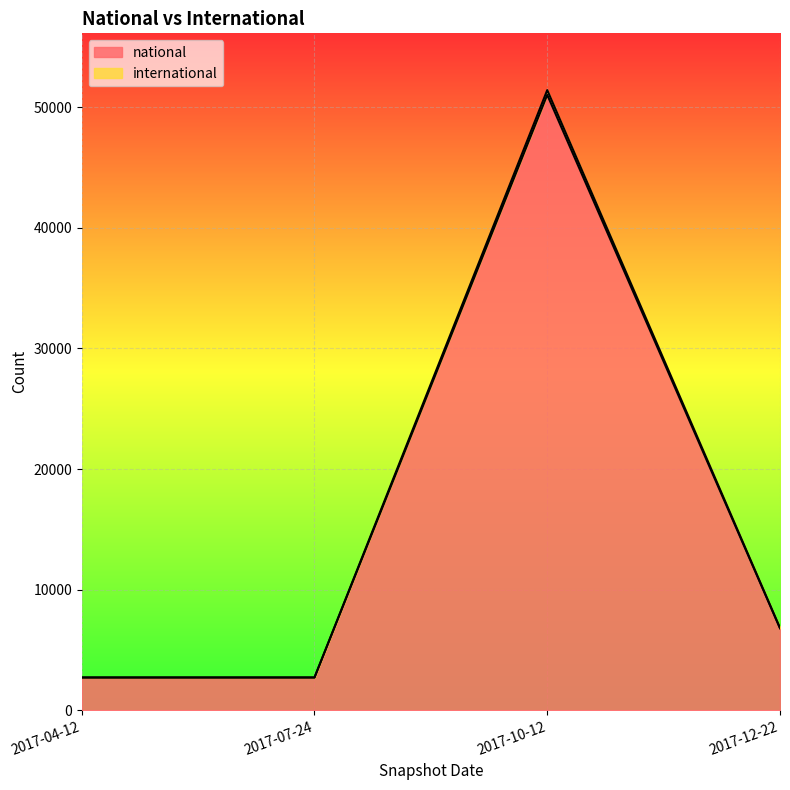

Is it true that national equals 4858 at 2017-04-12?

False